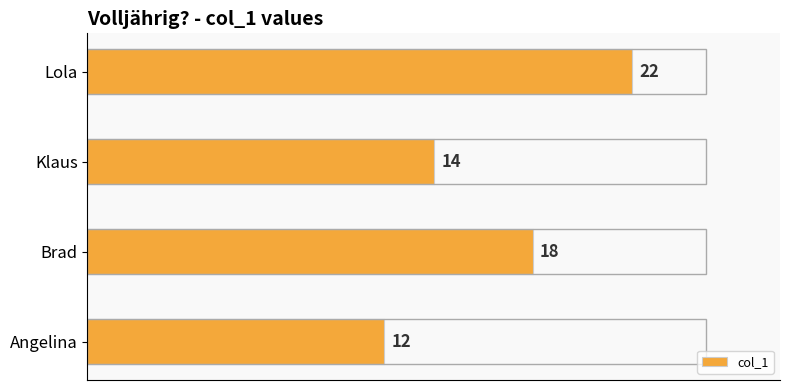

Approximately how many times larger is the value at Lola compared to Klaus?

1.6